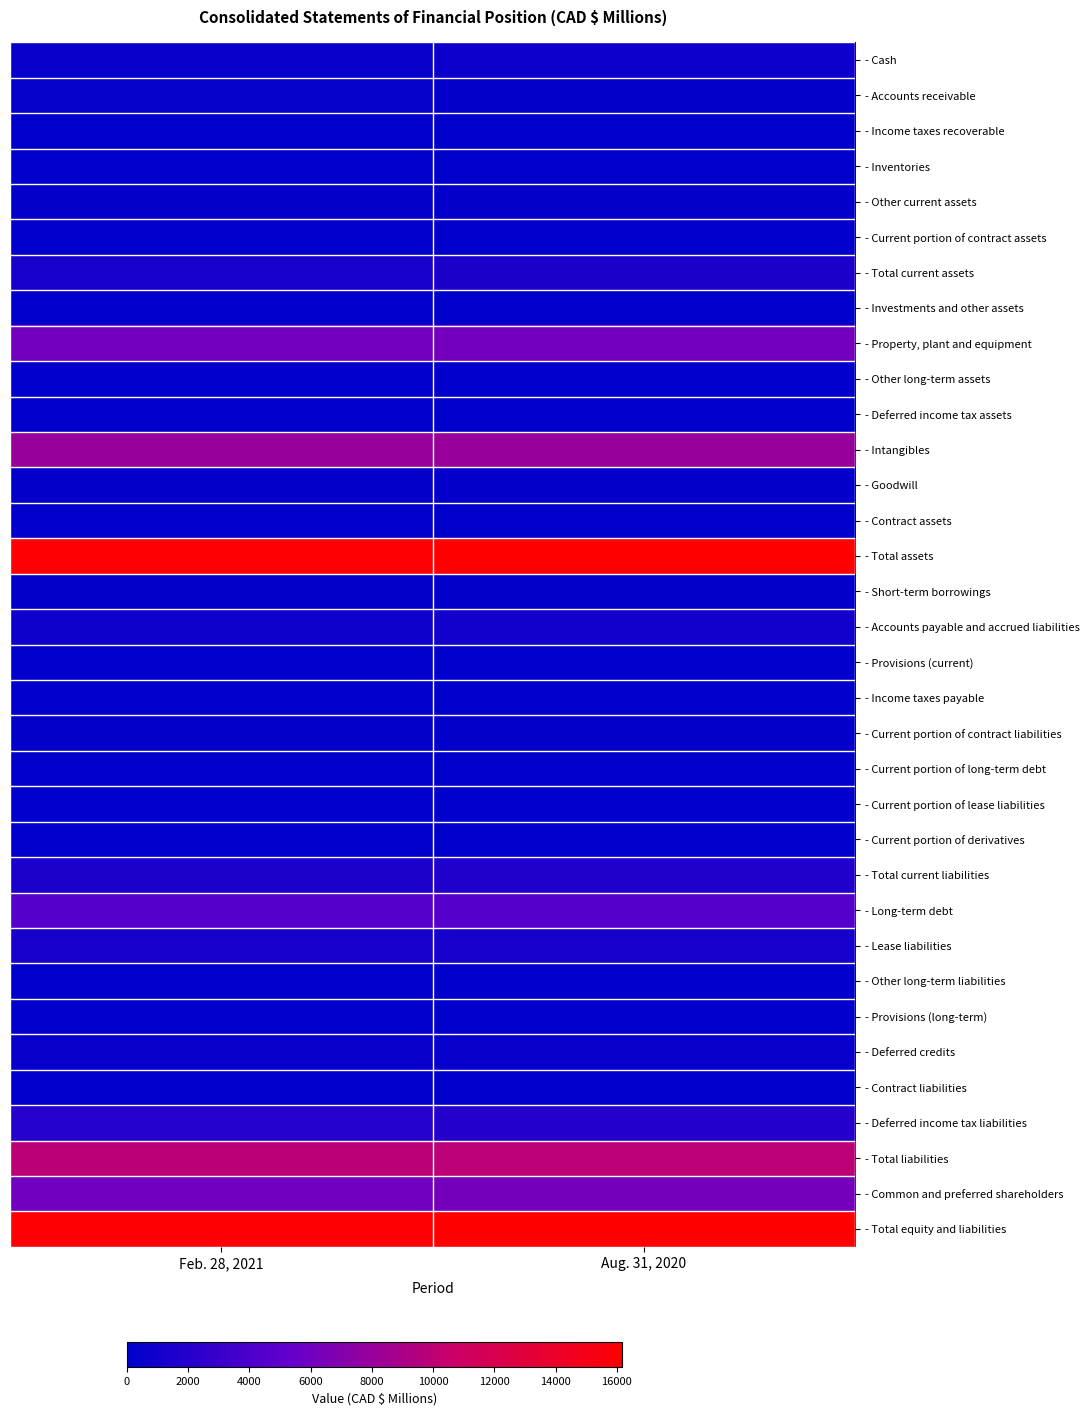

What is the maximum value shown in the chart?

16165